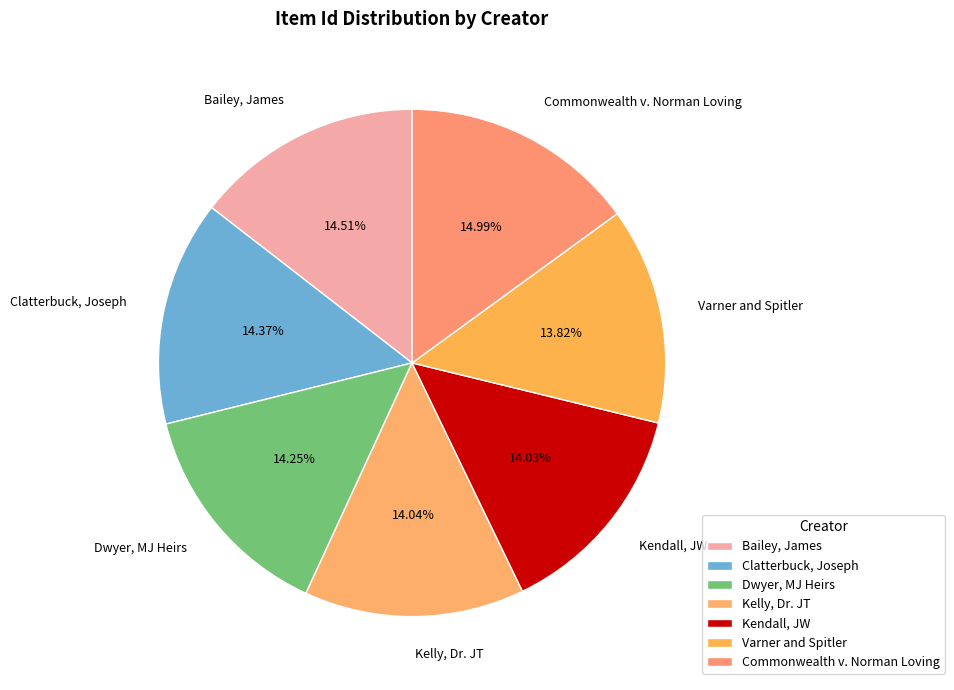

Combined, what portion of the pie is Kendall, JW and Commonwealth v. Norman Loving?

29.0%